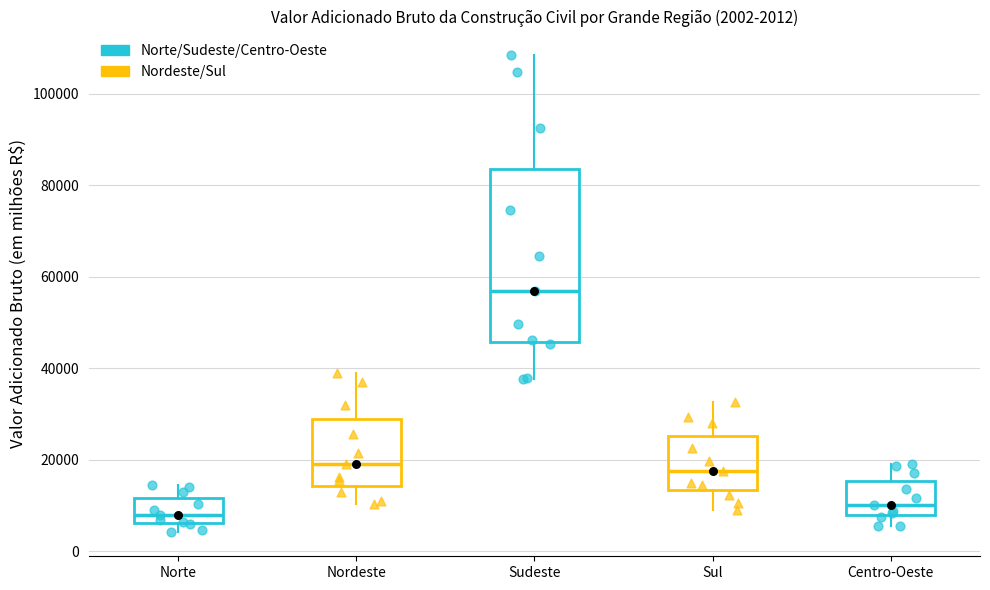

Comparing the boxes themselves (not the whiskers), which one is the tallest?

Sudeste